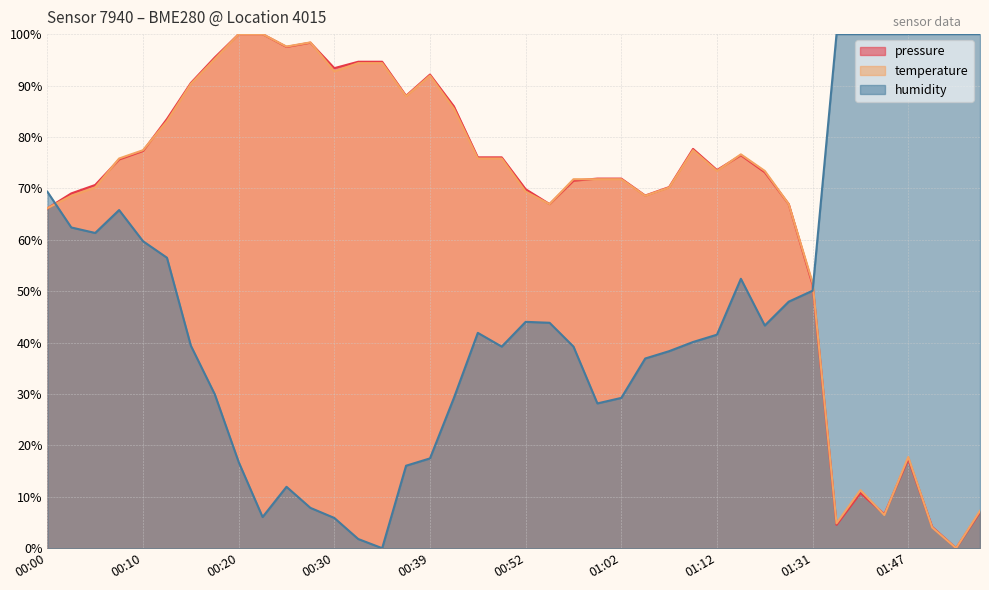

At how many categories does at least one series exceed 86?

18